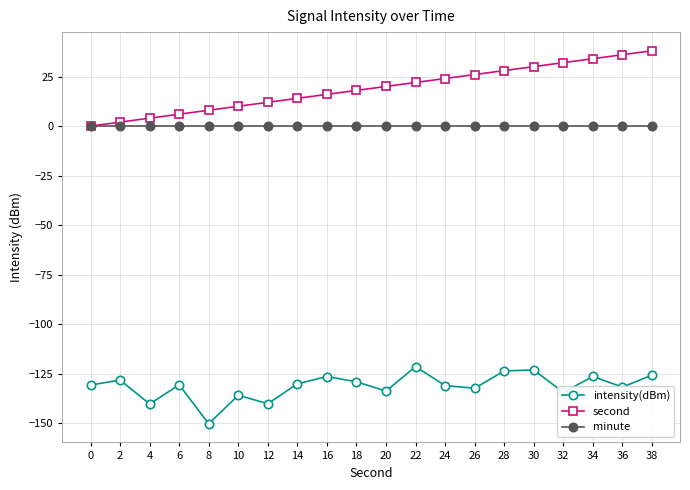

Which series changed the most between 16 and 32?

second